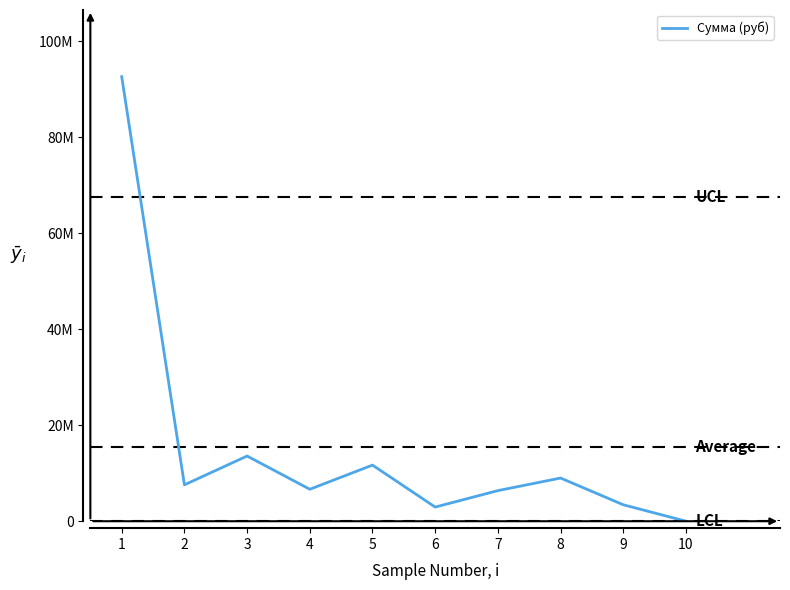

Does the chart have visible grid lines?

No